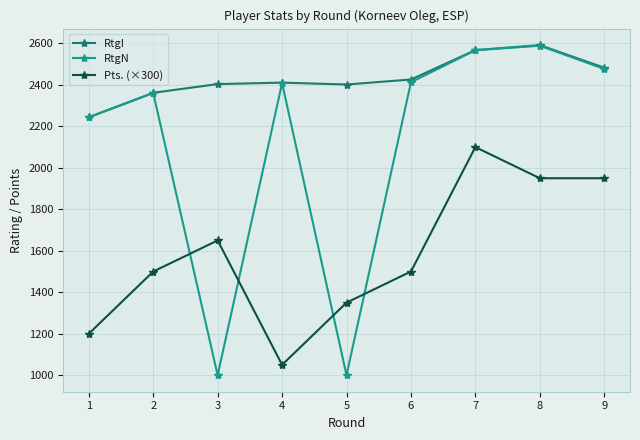

List the series in order of their overall mean, lowest first.

Pts. (×300), RtgN, RtgI